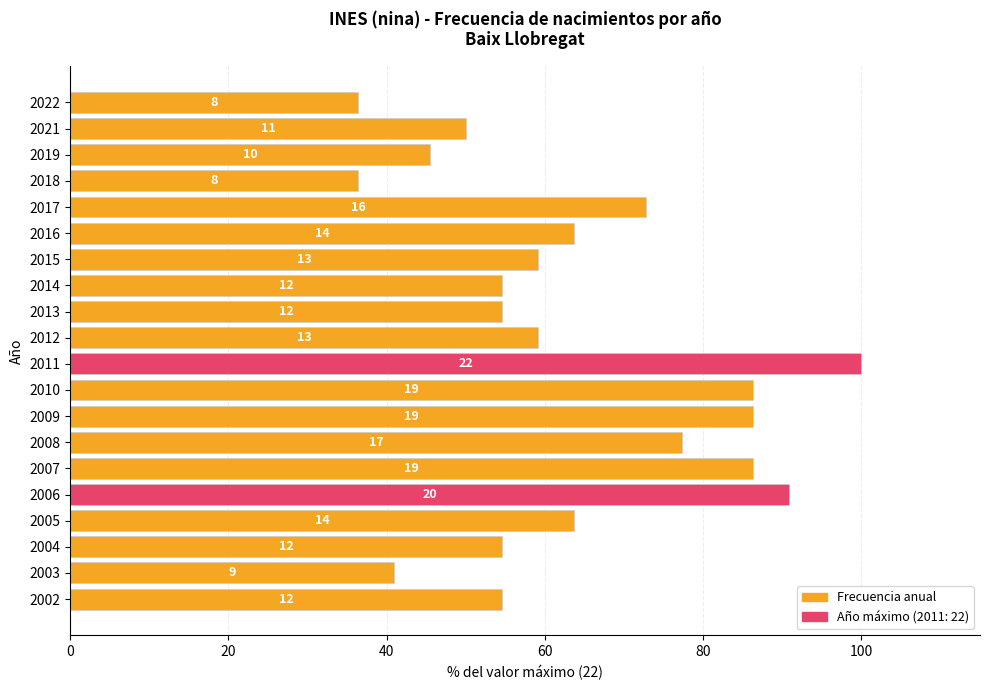

How many bars are there in total?

20